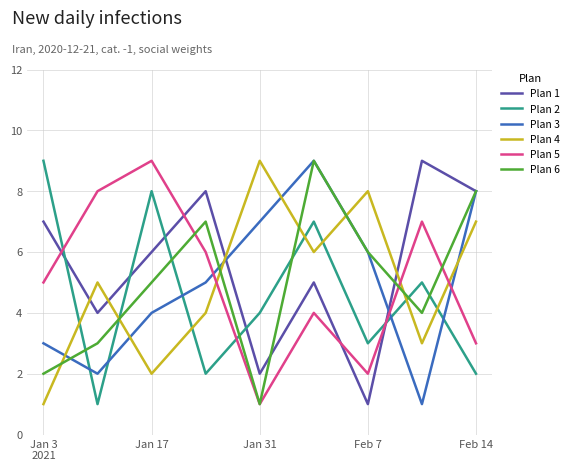

What is the greatest value displayed?

9